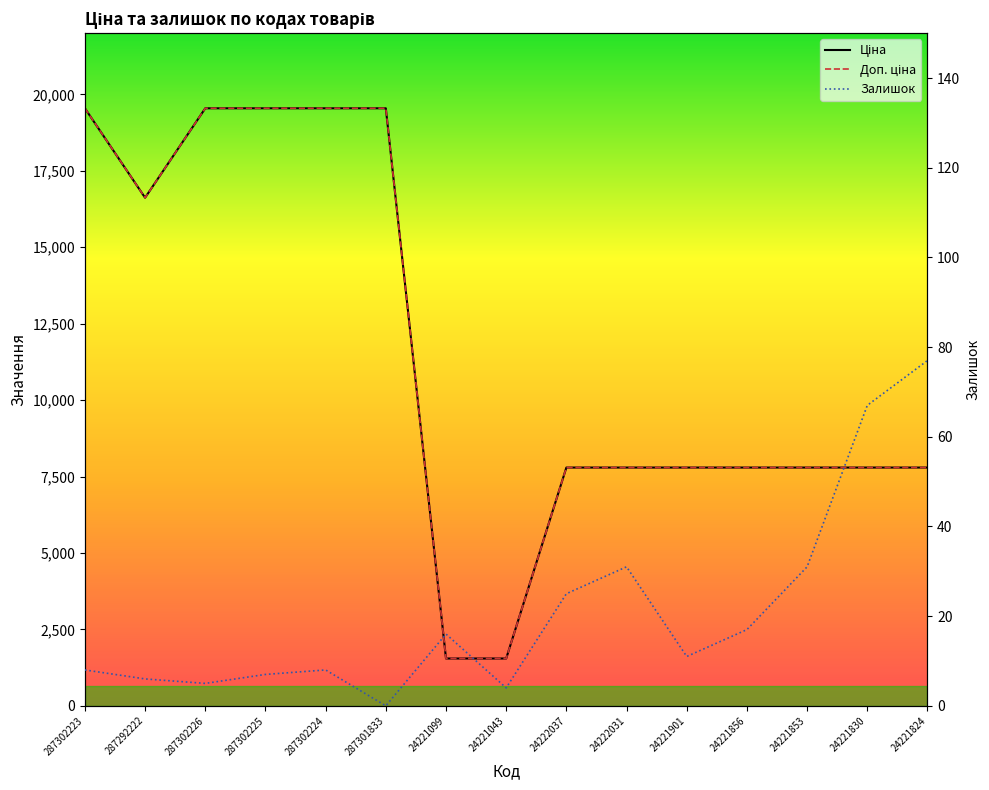

Is the value of Залишок at 24222037 greater than the value of Доп. ціна at 287301833?

No